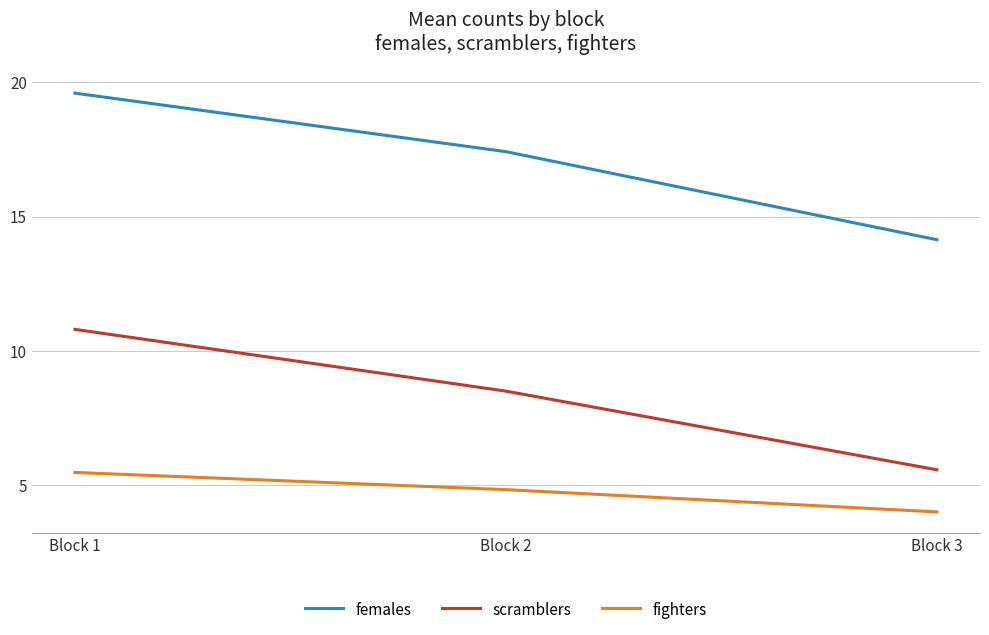

Reading left to right, what are all the values shown in this chart?

females: 19.6	17.4	14.1
scramblers: 10.8	8.5	5.6
fighters: 5.5	4.8	4.0